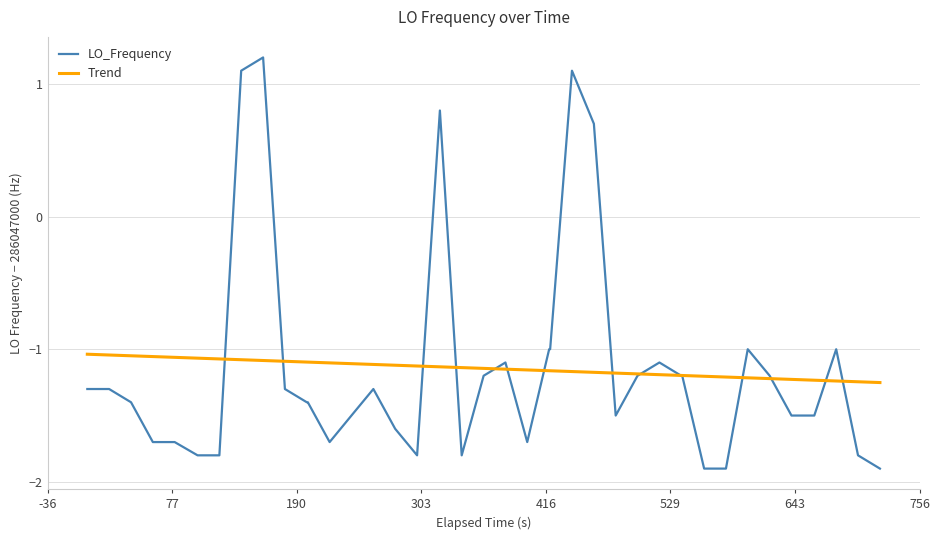

What is the lowest value of the LO_Frequency series?

-1.9